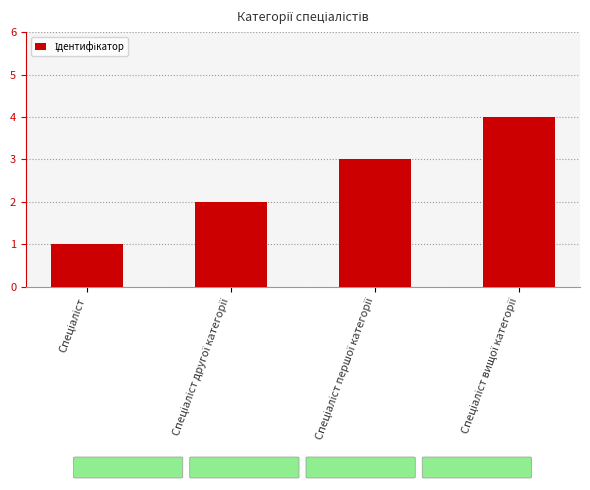

What is the maximum value shown in the chart?

4